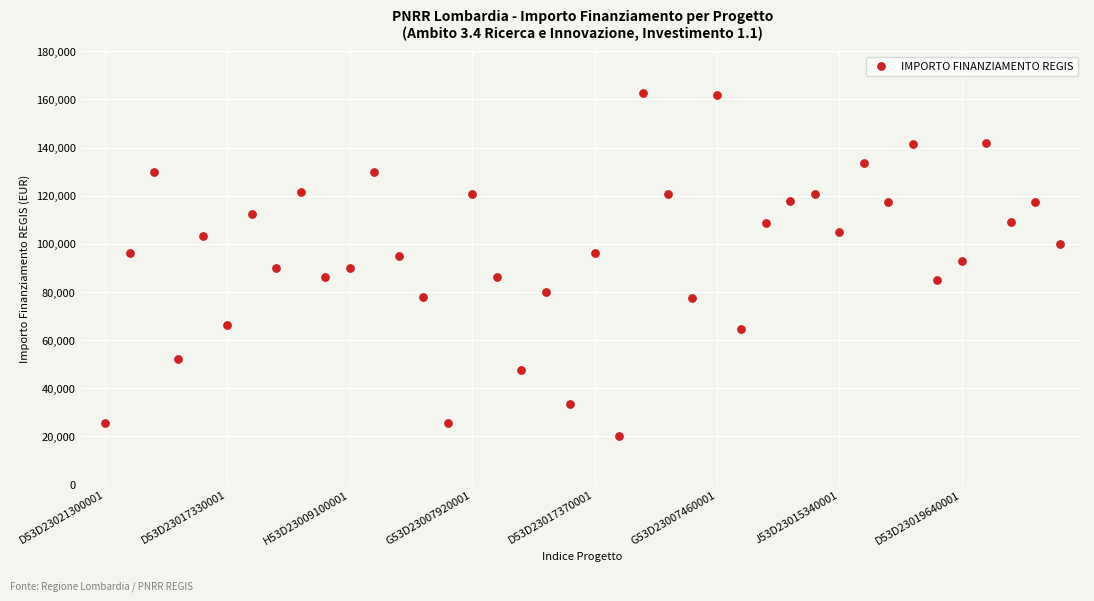

What is the range of Y values (max minus min)?

142668